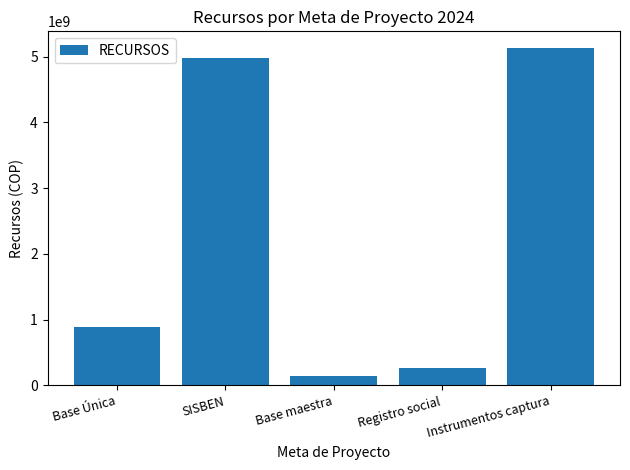

What is the difference between the values at Base maestra and SISBEN?

4841357000